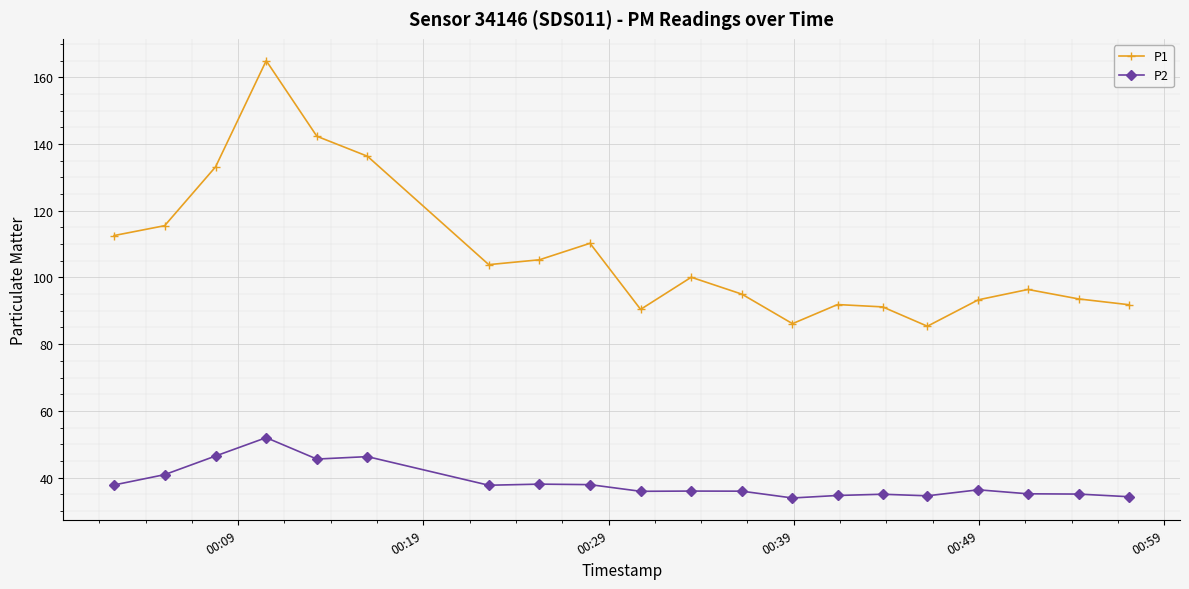

What is the greatest value displayed?

165.0